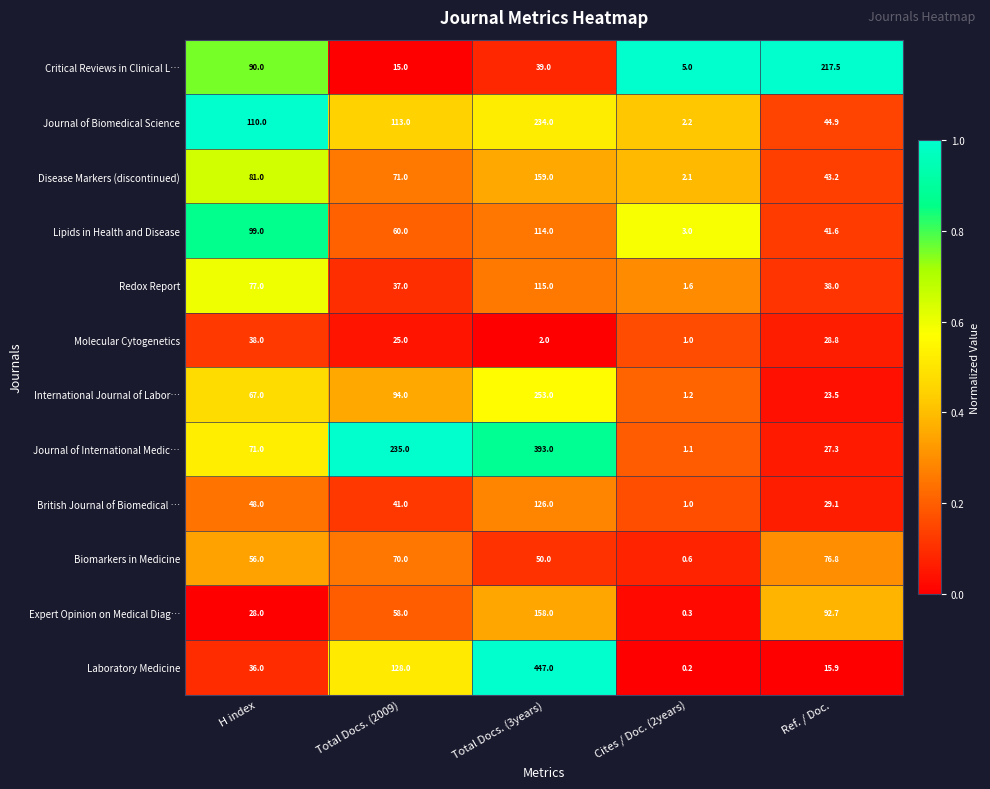

Which series has the largest range (max minus min)?

Laboratory Medicine